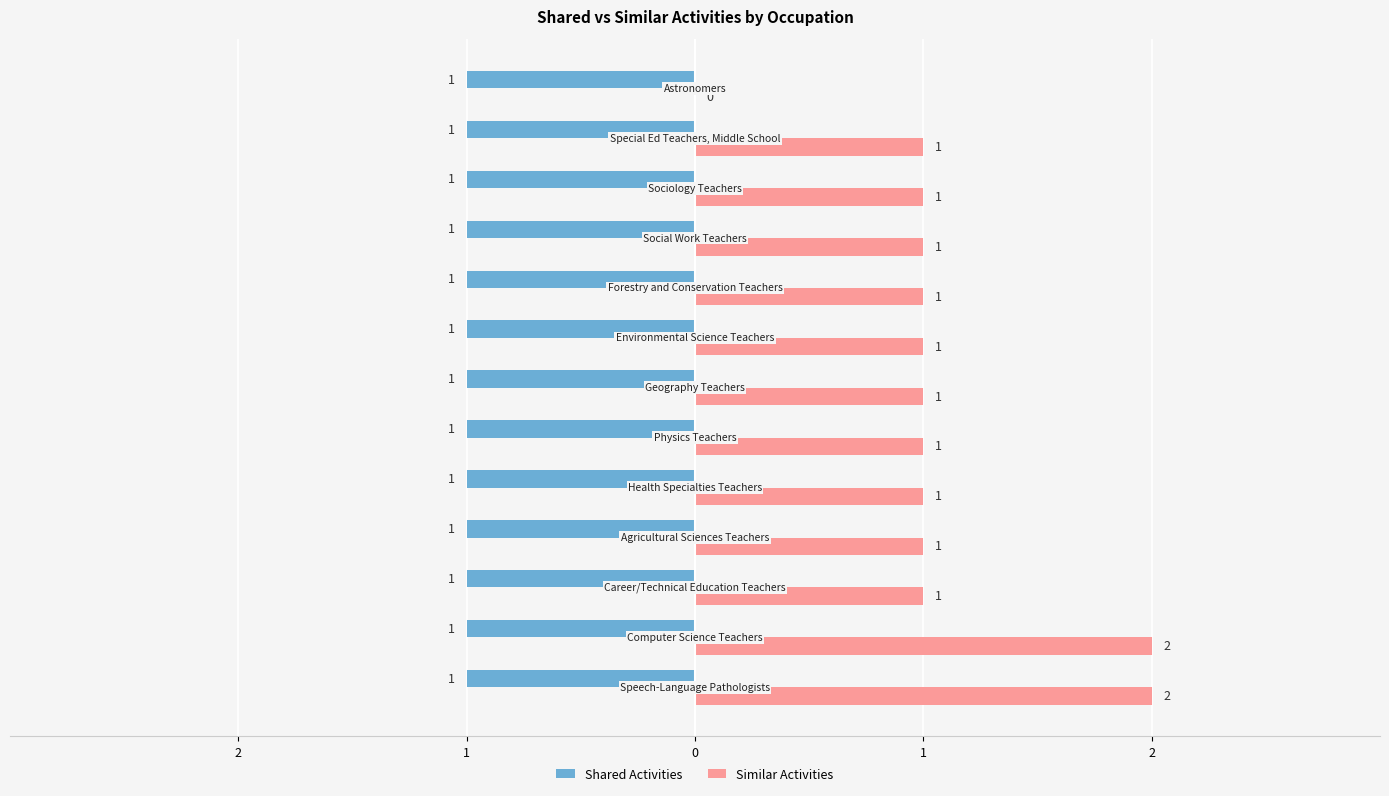

What are all the series names shown in the legend?

Shared Activities, Similar Activities